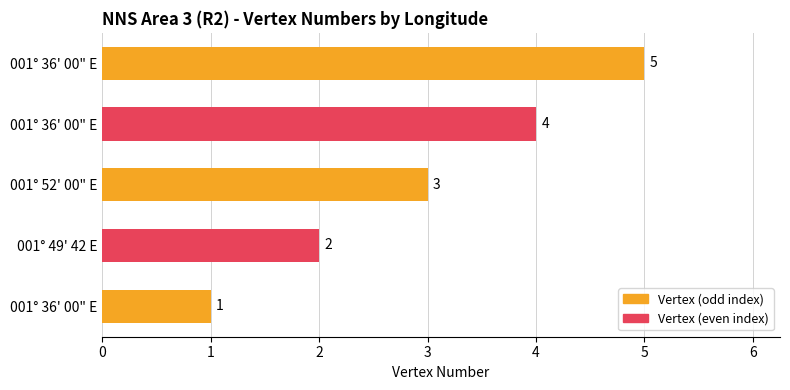

What is the average value?

3